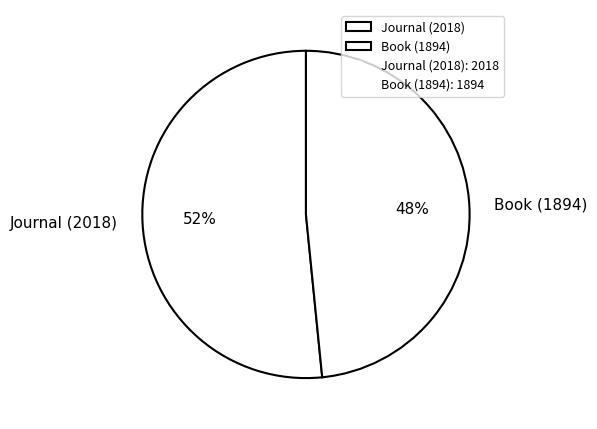

To the nearest percent, what is the combined percentage of Journal (2018) and Book (1894)?

100%